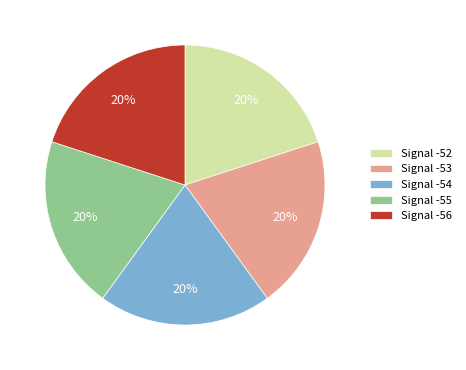

What percentage is the Signal -53 slice, to the nearest percent?

20%